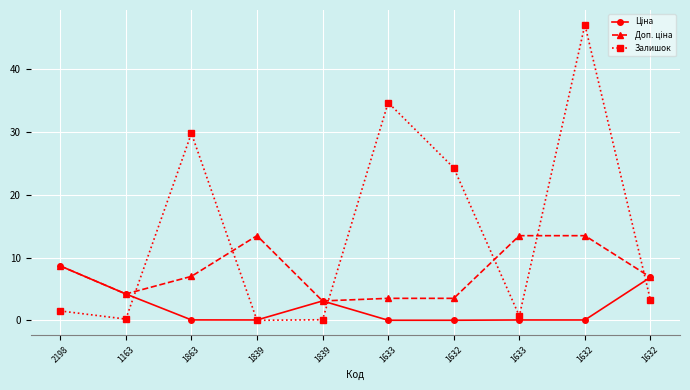

How many categories are shown in the chart?

10